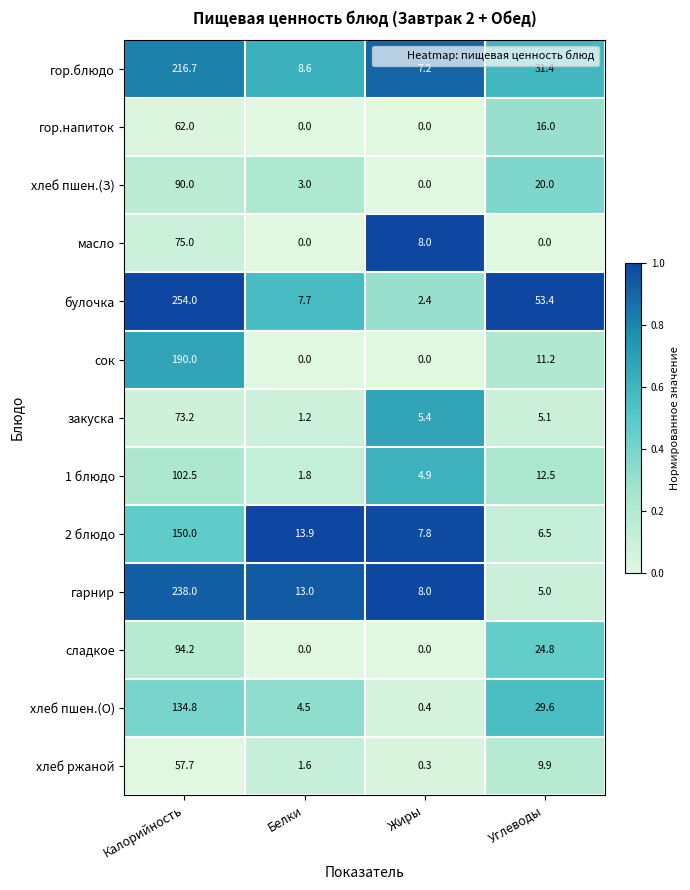

How many distinct data groups are displayed?

13